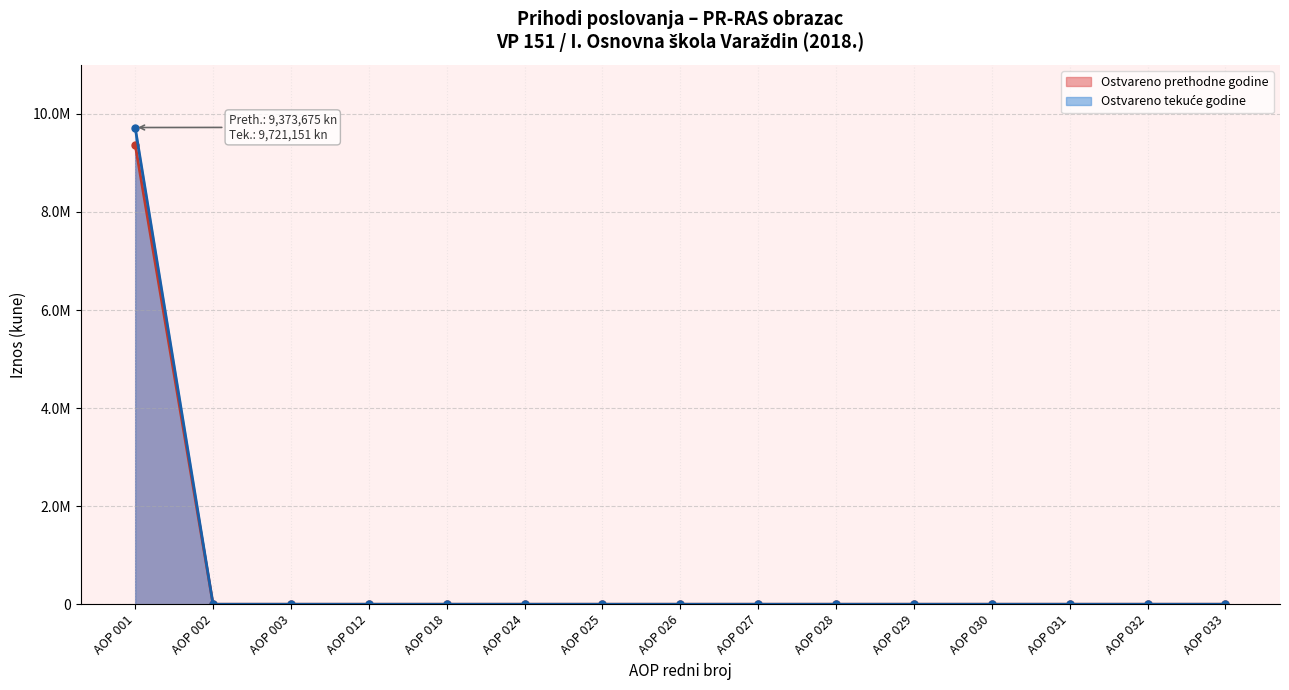

Which has a higher value, AOP 10 or AOP 1?

AOP 1